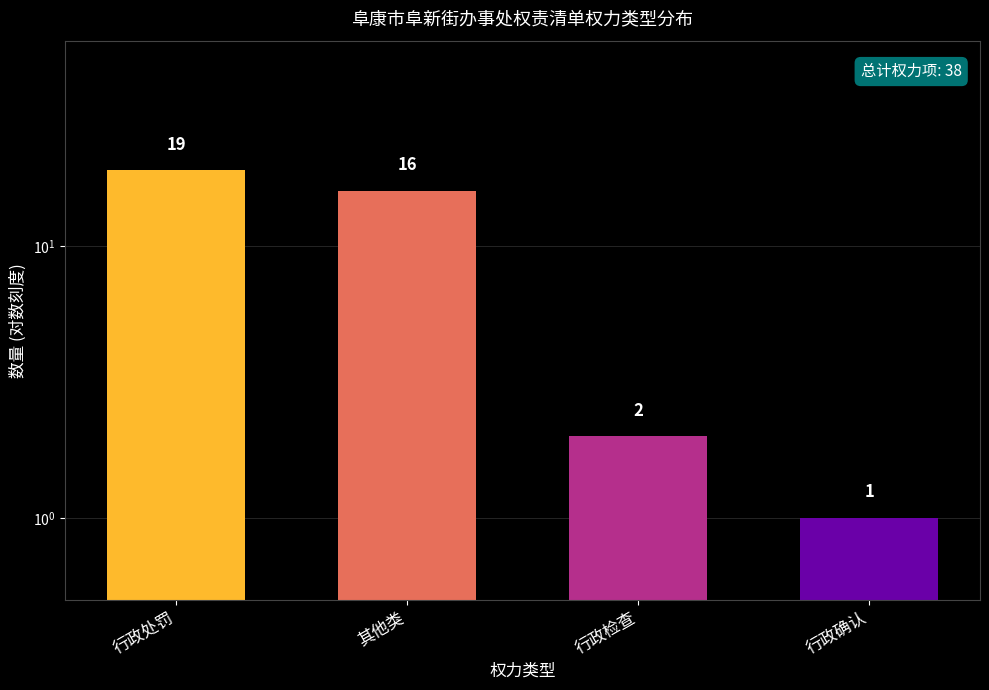

What is the label of the 3rd bar from the right?

其他类